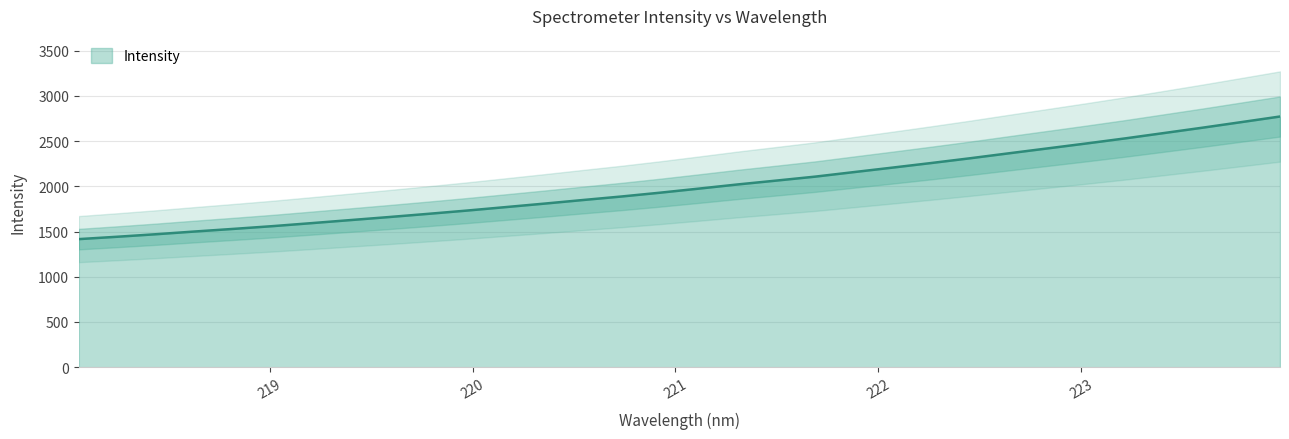

Reading left to right, transcribe all the data shown in this chart.

218.0596=1416.1	218.2508=1442.5	218.442=1470.4	218.6332=1500.5	218.8244=1529.5	219.0156=1559.6	219.2067=1592.7	219.3979=1626.4	219.589=1660.2	219.7801=1695.2	219.9712=1731.4	220.1623=1769.7	220.3533=1808.3	220.5444=1848.3	220.7354=1887.4	220.9264=1929.7	221.1174=1974.8	221.3083=2020.8	221.4993=2063.5	221.6902=2107.2	221.8812=2157.4	222.0721=2207.1	222.263=2257.9	222.4538=2310.2	222.6447=2365.0	222.8355=2419.2	223.0264=2473.6	223.2172=2529.7	223.408=2588.7	223.5987=2648.1	223.7895=2709.6	223.9802=2771.6